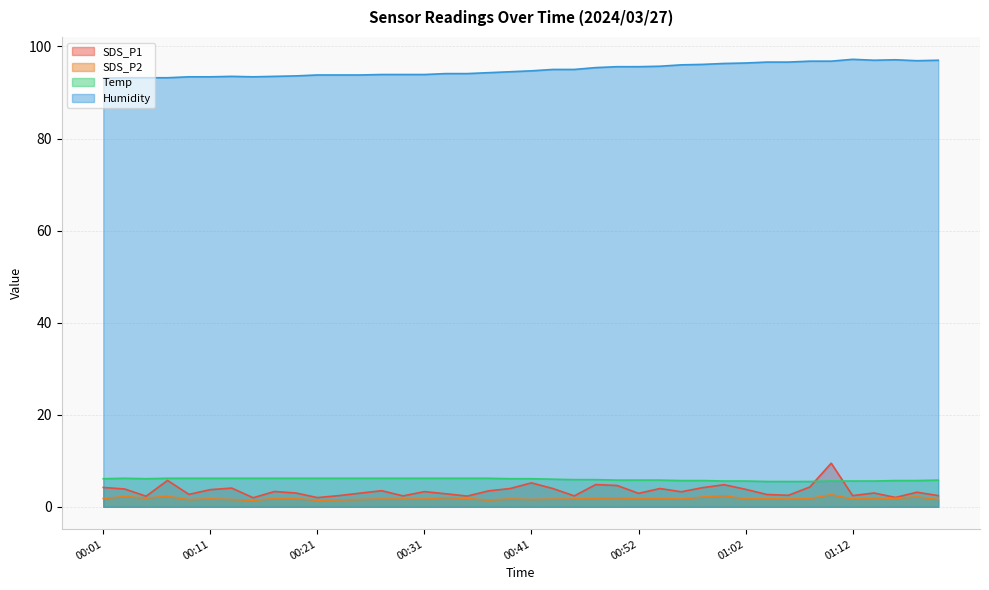

What is the total value across all series at 00:23?

103.9